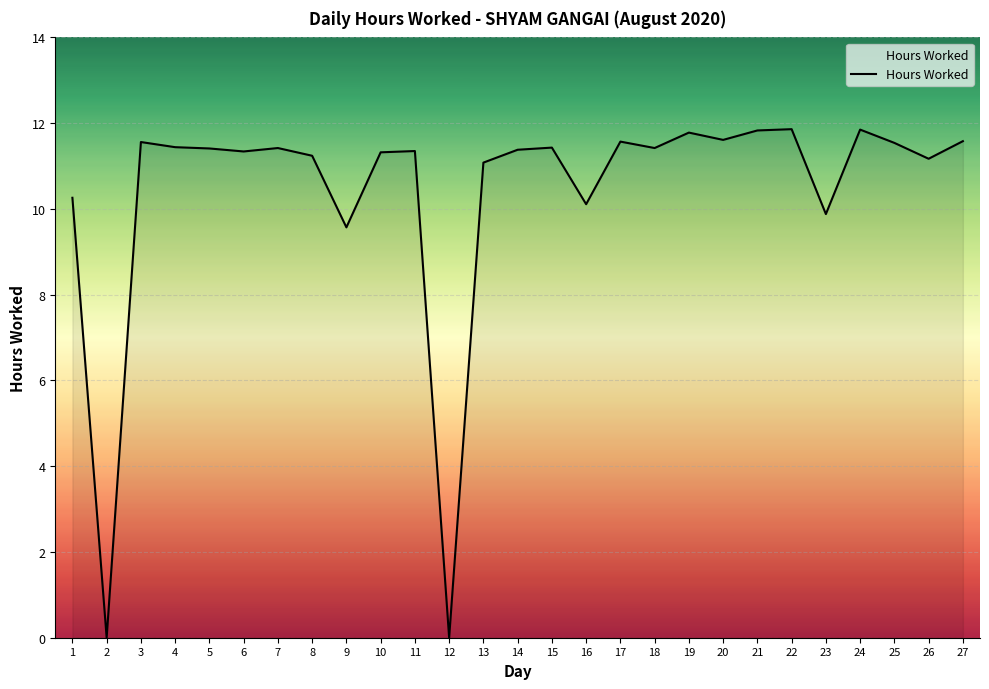

What is the greatest value displayed?

11.9